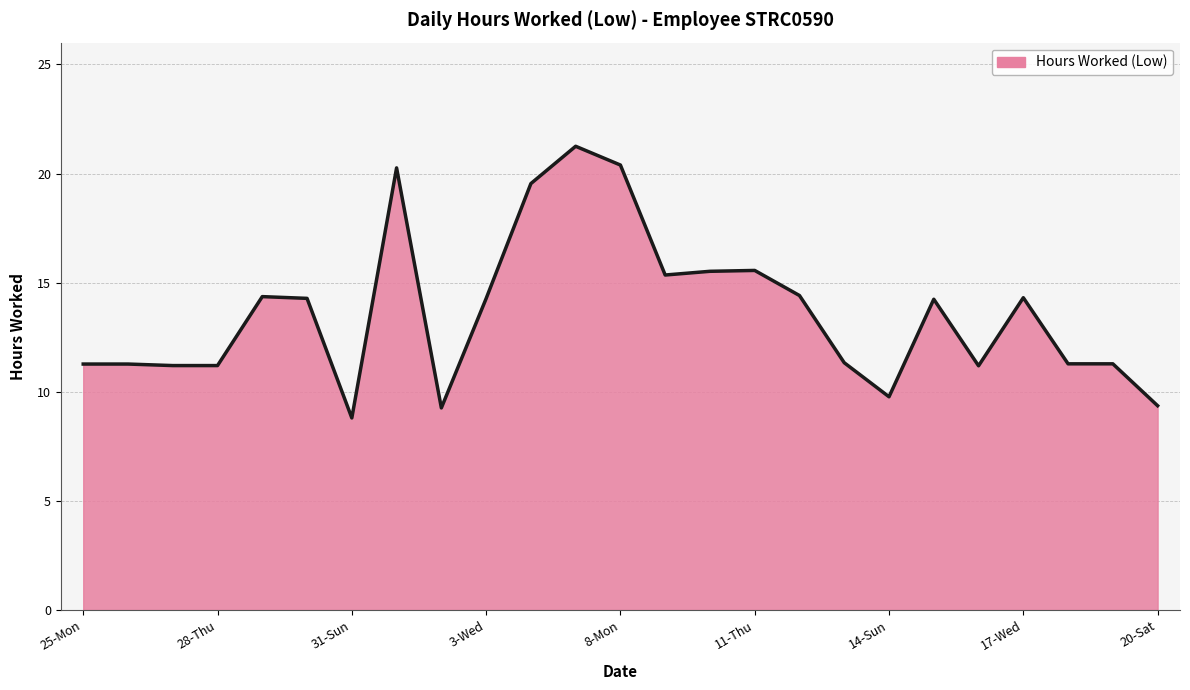

What is the minimum value shown in the chart?

8.8